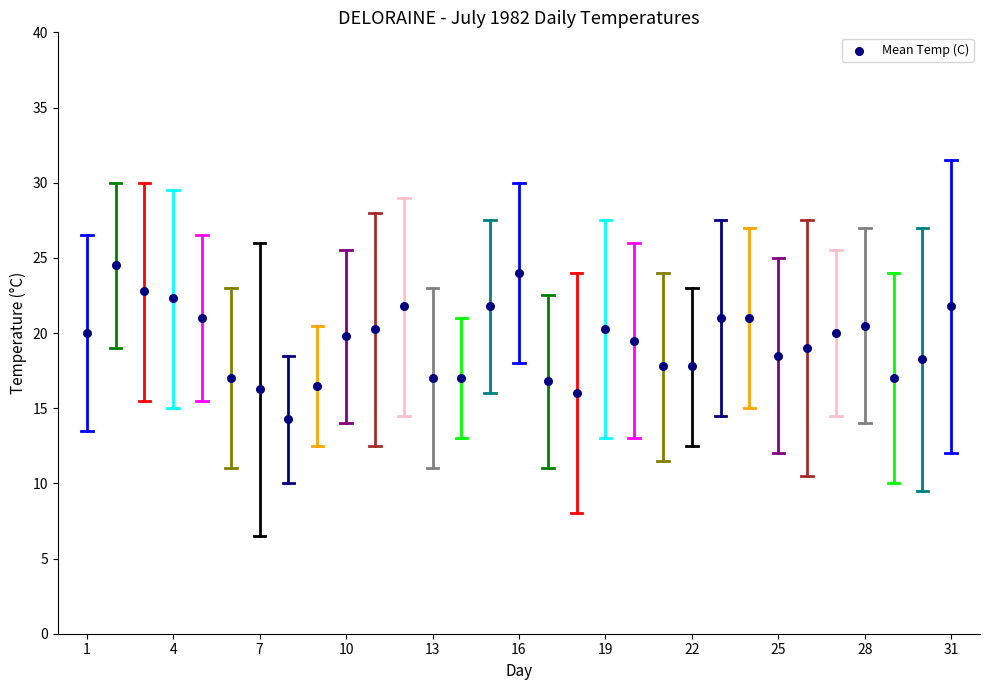

What is the range of Y values (max minus min)?

10.2